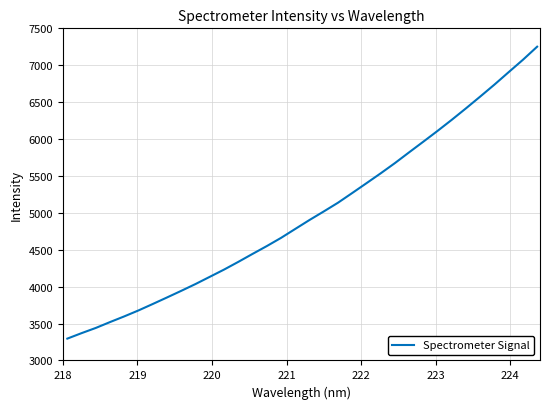

Count the number of categories in the chart.

34